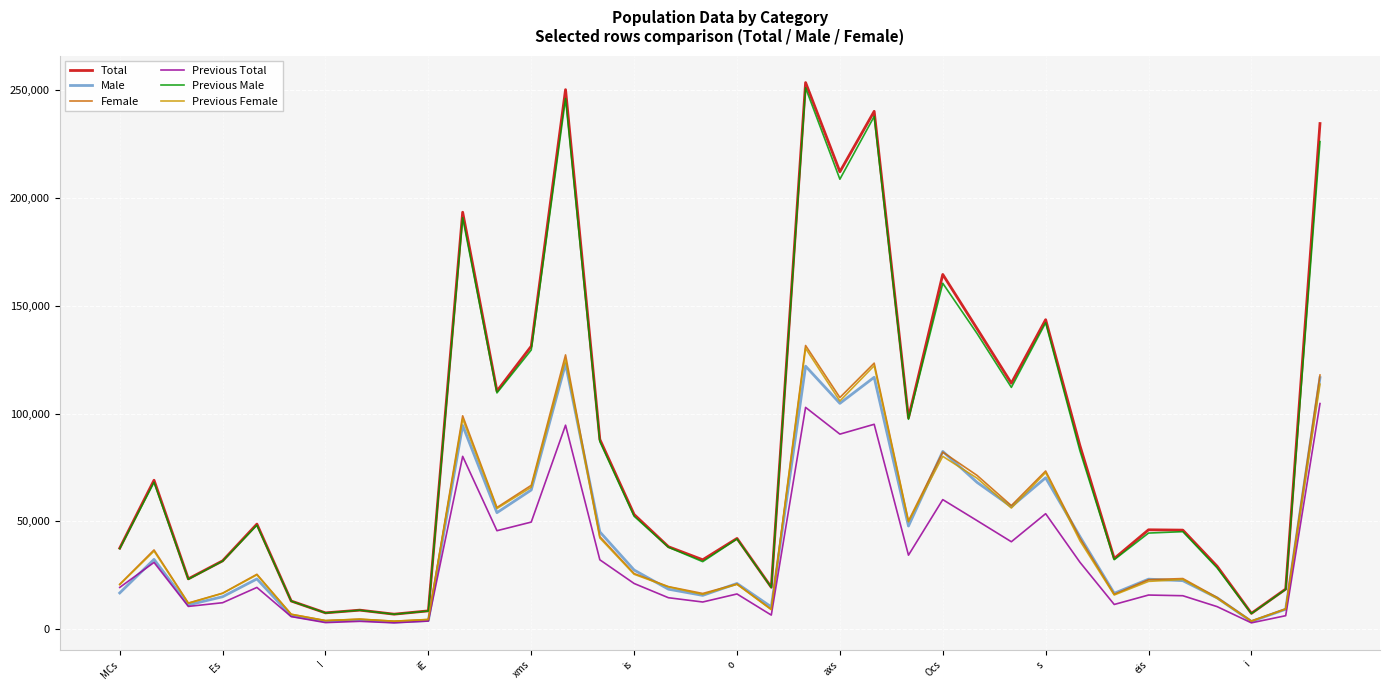

What is the greatest value displayed?

253625